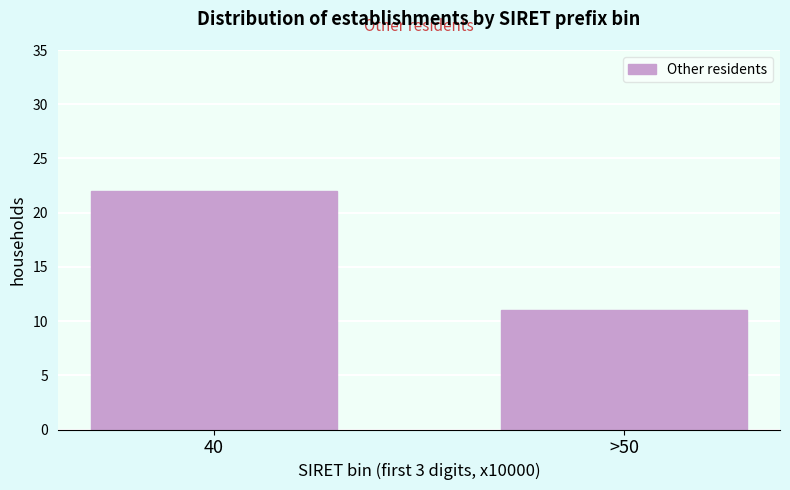

Reading right to left, transcribe all the data shown in this chart.

>50=11	40=22